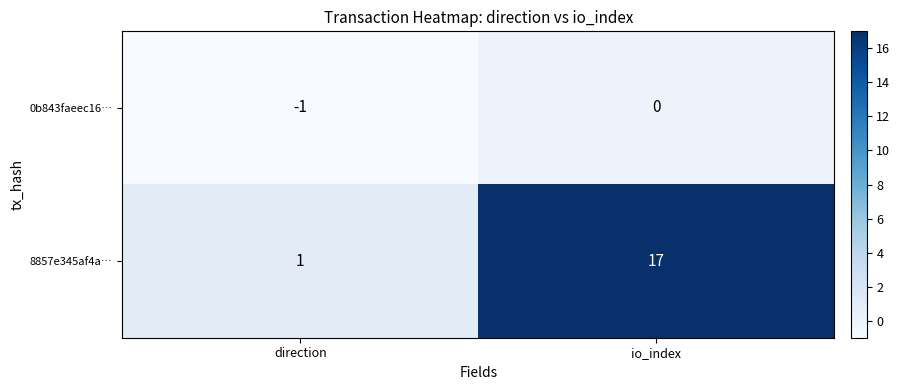

Rank the series at io_index from highest to lowest value.

8857e345af4a…, 0b843faeec16…